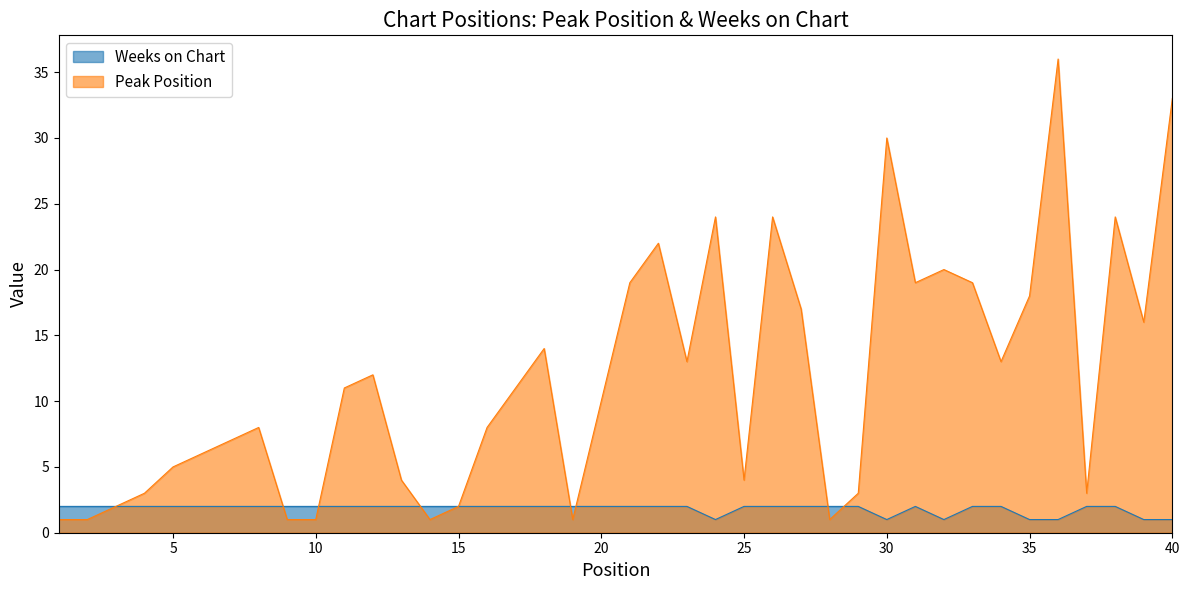

Reading left to right, list all the values displayed in this chart.

Peak Position: 1=1	2=1	3=2	4=3	5=5	6=6	7=7	8=8	9=1	10=1	11=11	12=12	13=4	14=1	15=2	16=8	17=11	18=14	19=1	20=10	21=19	22=22	23=13	24=24	25=4	26=24	27=17	28=1	29=3	30=30	31=19	32=20	33=19	34=13	35=18	36=36	37=3	38=24	39=16	40=33
Weeks on Chart: 1=2	2=2	3=2	4=2	5=2	6=2	7=2	8=2	9=2	10=2	11=2	12=2	13=2	14=2	15=2	16=2	17=2	18=2	19=2	20=2	21=2	22=2	23=2	24=1	25=2	26=2	27=2	28=2	29=2	30=1	31=2	32=1	33=2	34=2	35=1	36=1	37=2	38=2	39=1	40=1